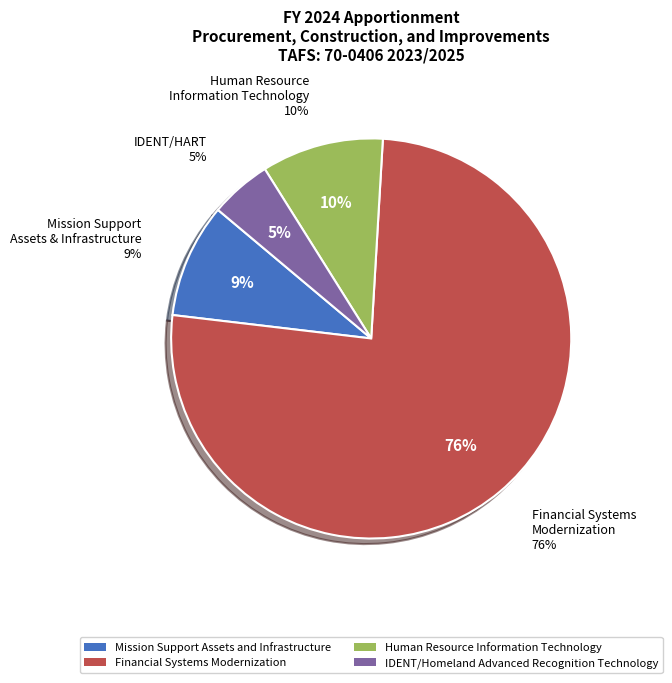

The IDENT/Homeland Advanced Recognition Technology slice represents 5% of the pie. True or false?

True